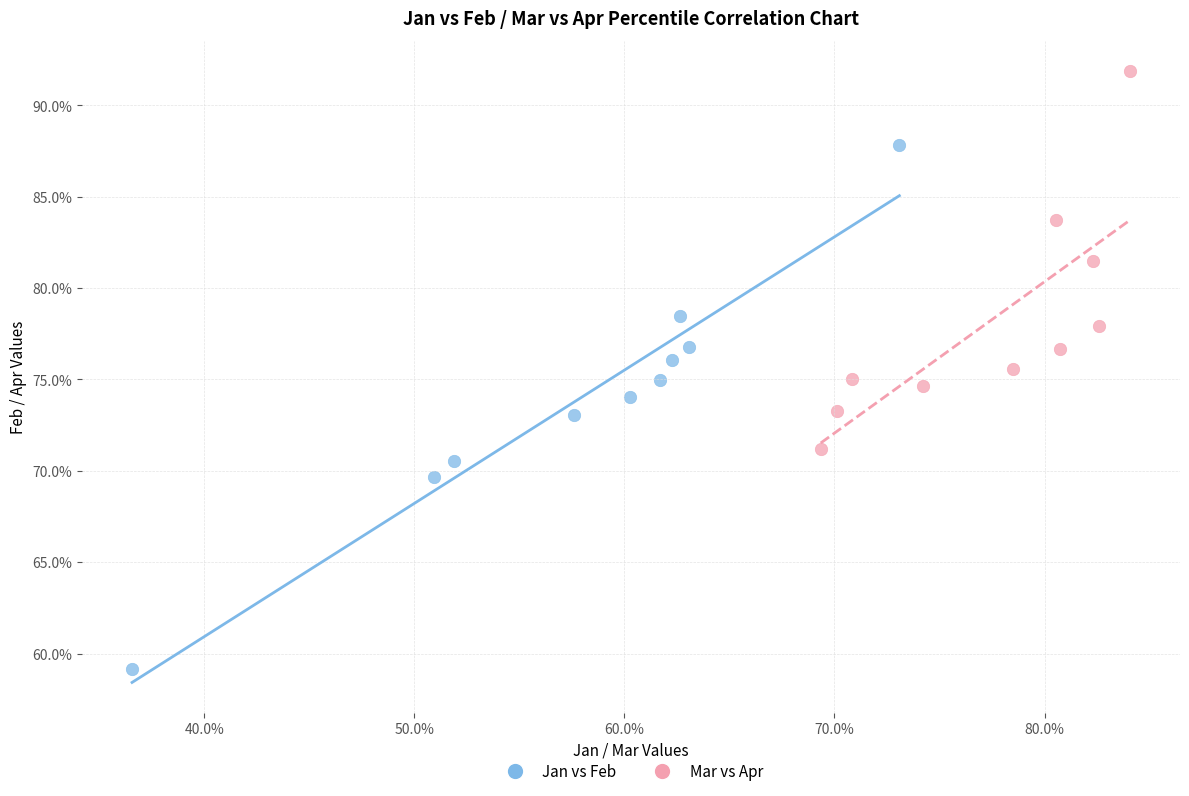

Which series has the widest spread of Y values?

Jan vs Feb